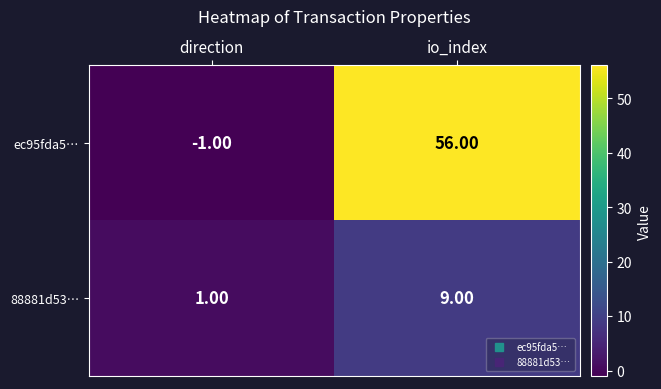

What is the difference between the 88881d53… values at direction and io_index?

8